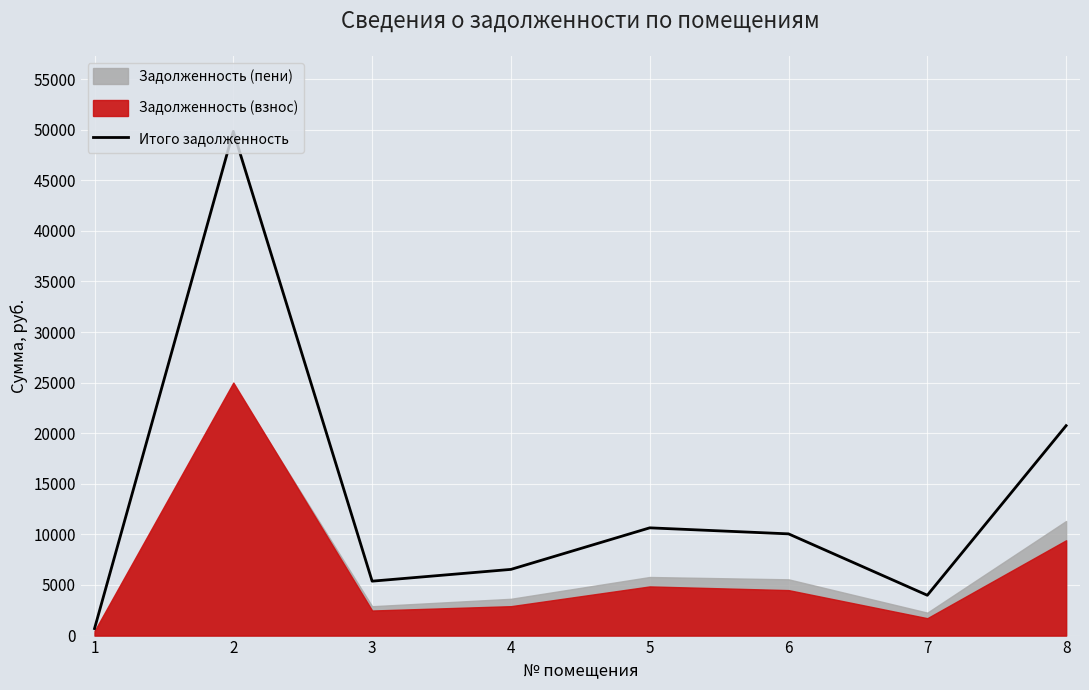

How many points are higher than both their immediate neighbors (excluding endpoints)?

2